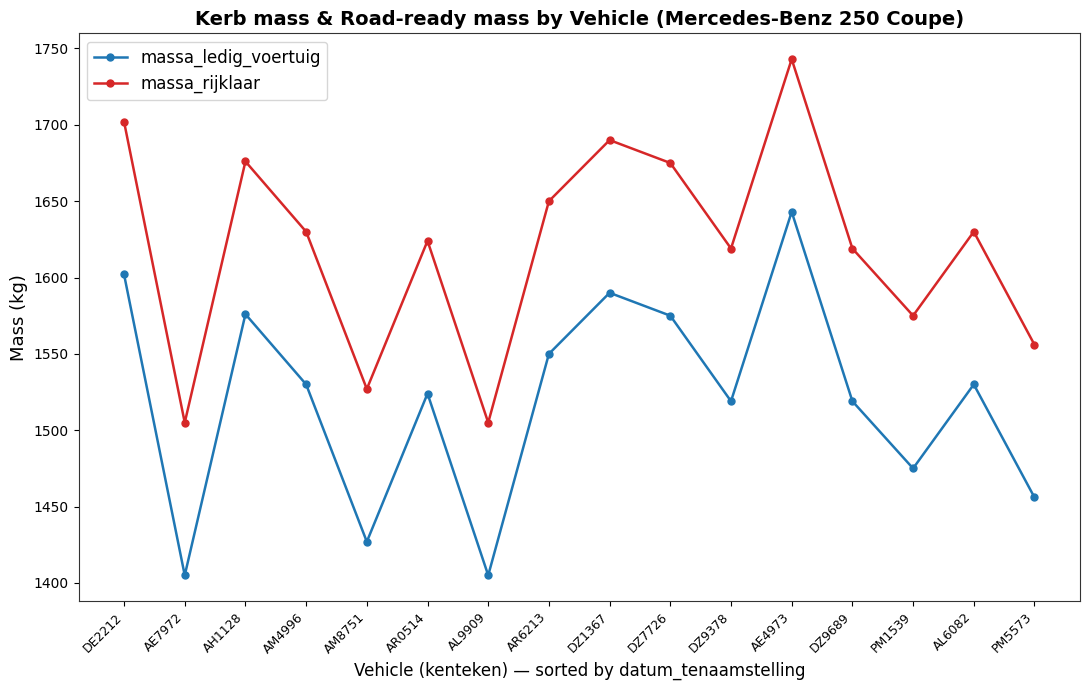

The massa_rijklaar series shows 708 at AR0514. True or false?

False